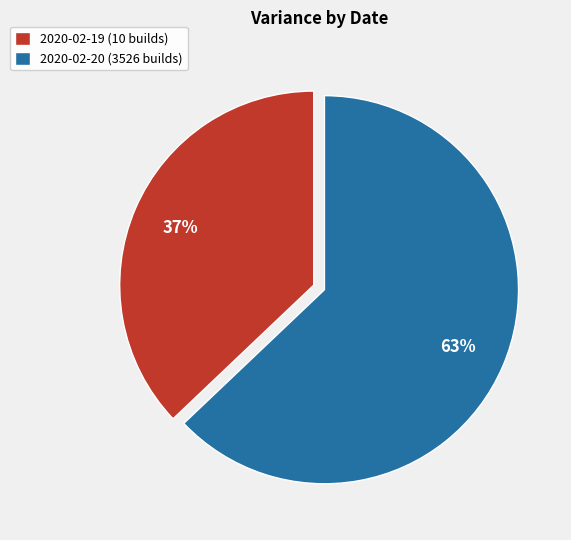

Is 2020-02-19 (10 builds) the majority of the pie?

No